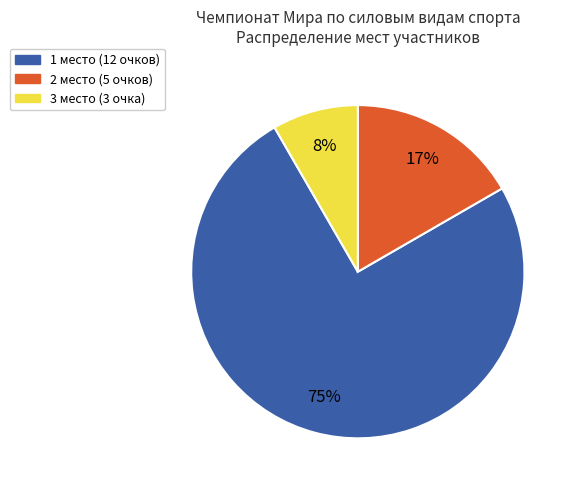

Is there any slice that represents more than half of the pie?

Yes